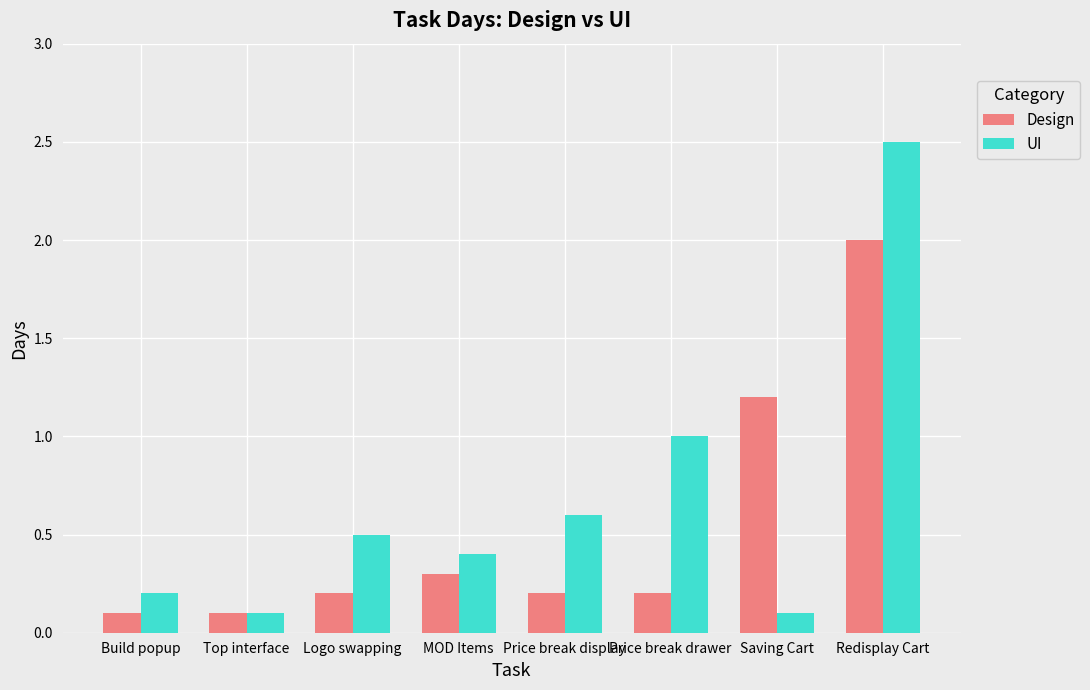

At which category does the chart reach its peak across all series?

Redisplay Cart